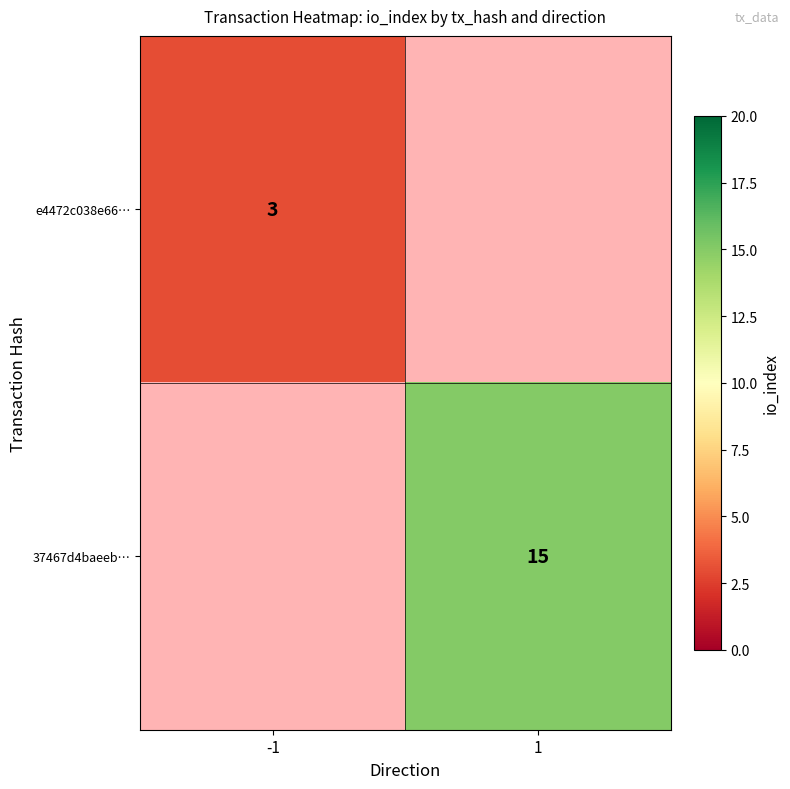

Is it true that 37467d4baeeb… equals 9.5 at 1?

False